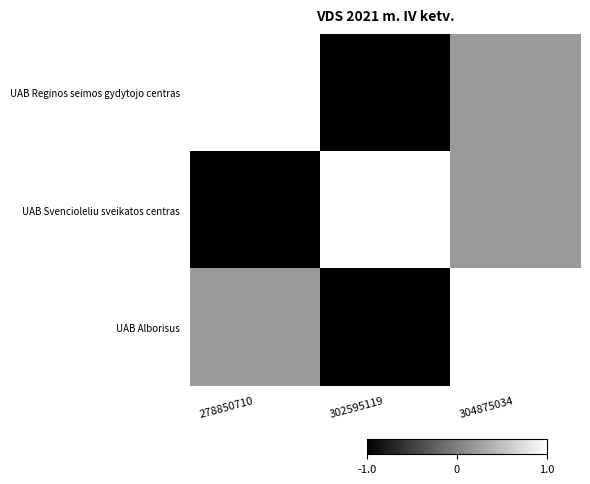

Reading right to left, transcribe all the data shown in this chart.

UAB Reginos seimos gydytojo centras: 304875034=0.2	302595119=-1.0	278850710=1.0
UAB Svencioleliu sveikatos centras: 304875034=0.2	302595119=1.0	278850710=-1.0
UAB Alborisus: 304875034=1.0	302595119=-1.0	278850710=0.2